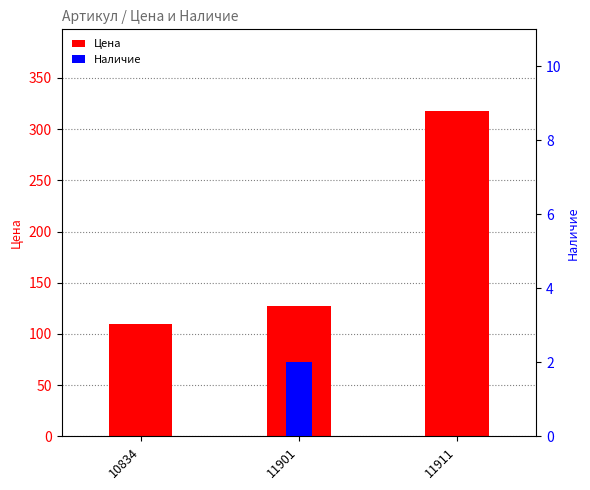

List the labels in order of Цена value, smallest first.

10834, 11901, 11911